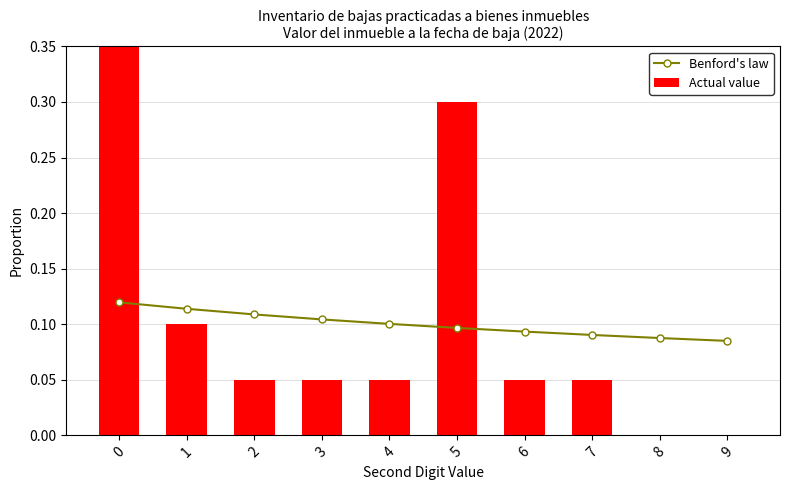

What value does the Benford's law series have at 8?

0.1